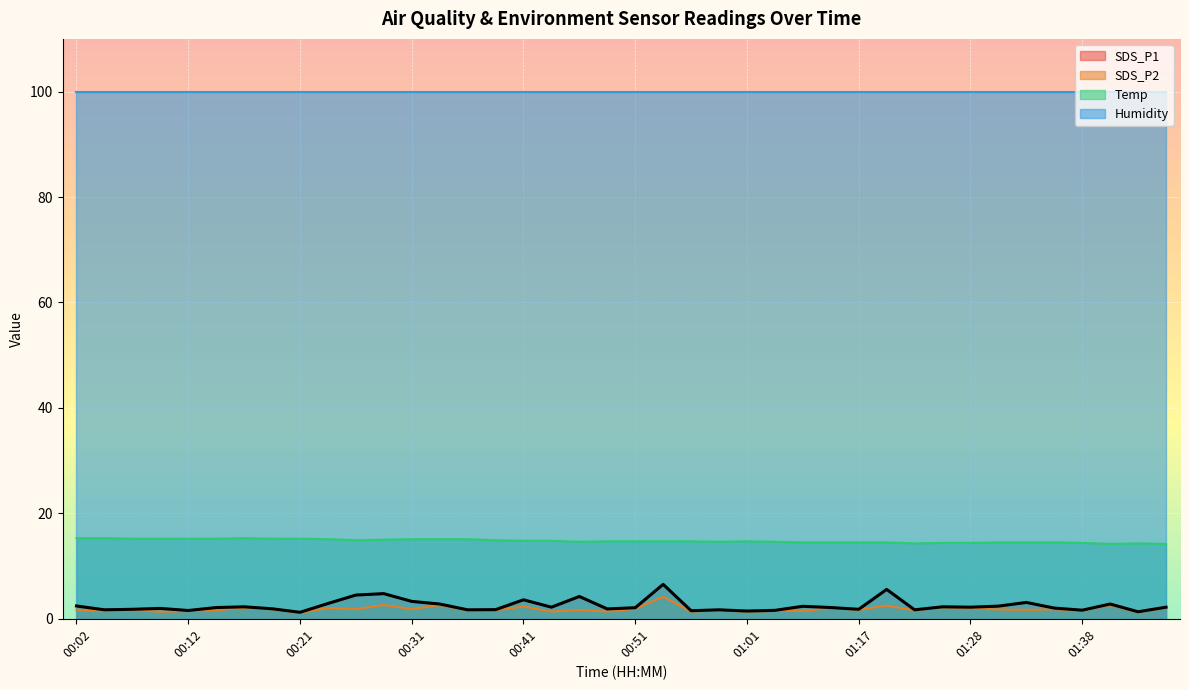

How many distinct data groups are displayed?

4